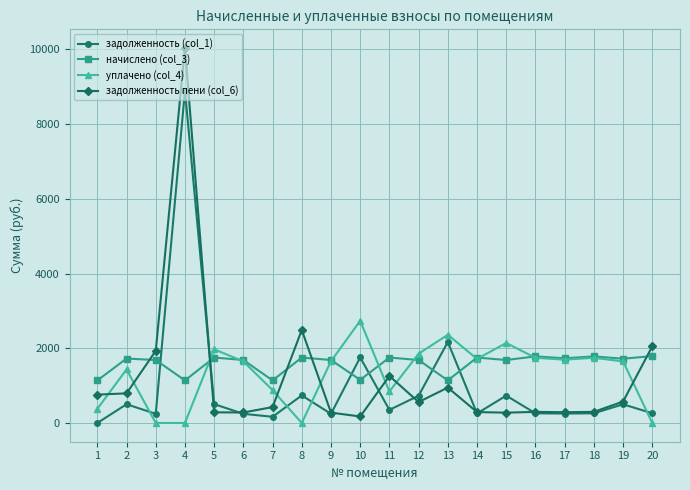

Where do задолженность пени (col_6) and уплачено (col_4) first cross each other?

1 and 2